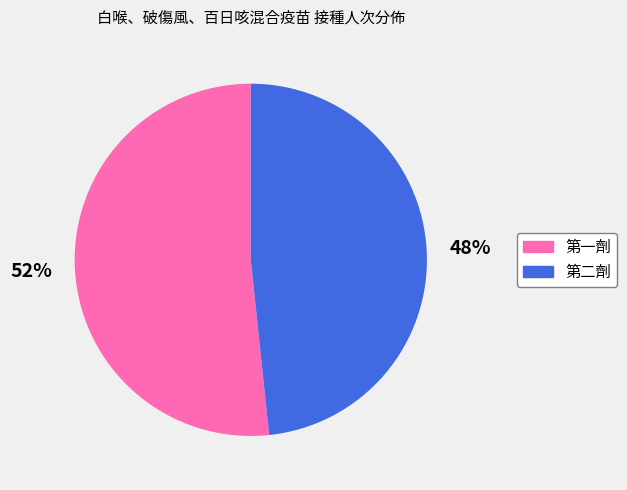

Rank the categories by value from lowest to highest.

第二劑, 第一劑